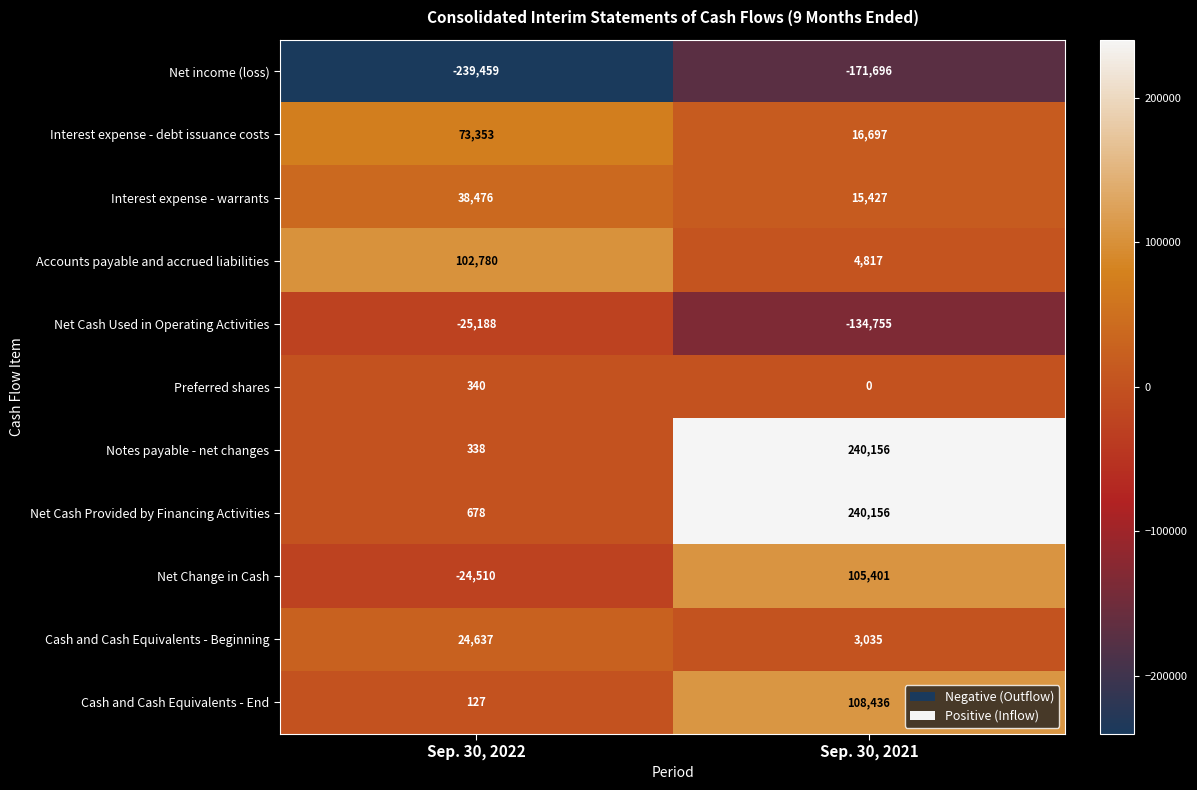

Where is Notes payable - net changes nearest to the value 120247?

Sep. 30, 2022